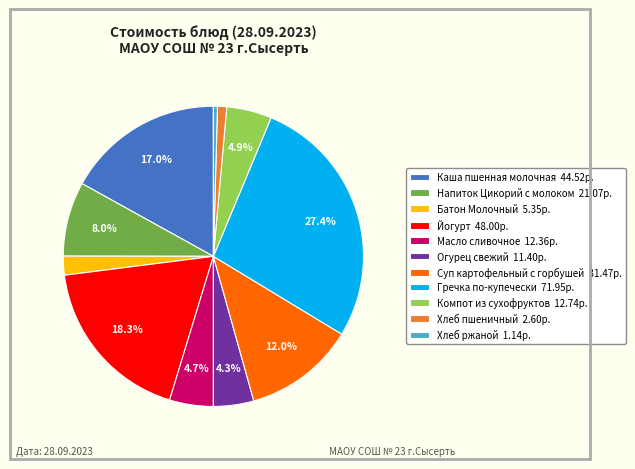

Count the number of slices in the pie.

11